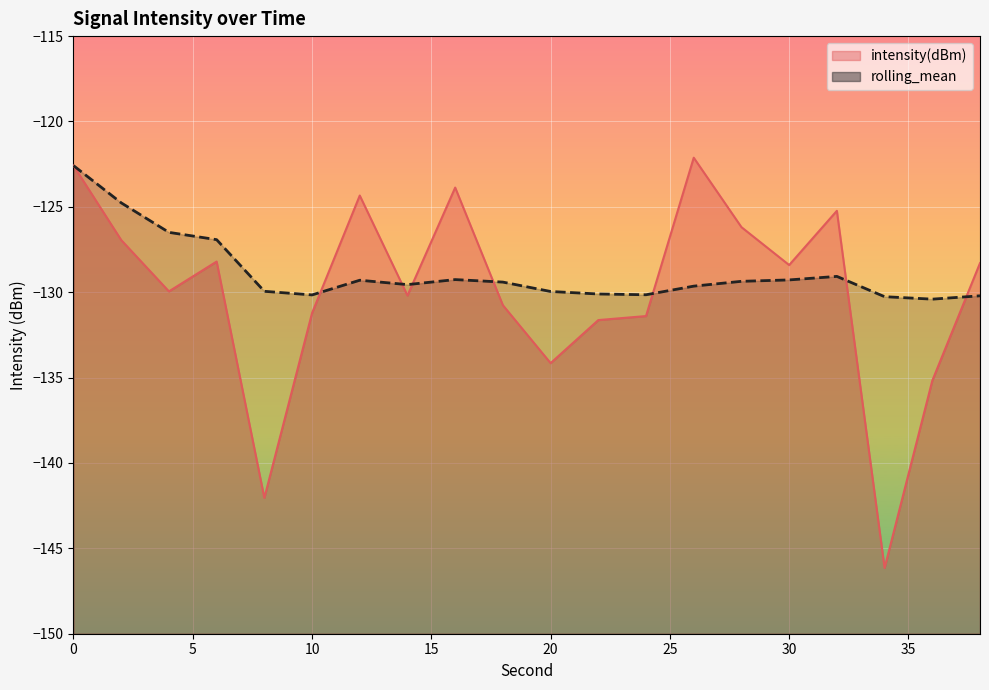

How many lines are shown in the chart?

2